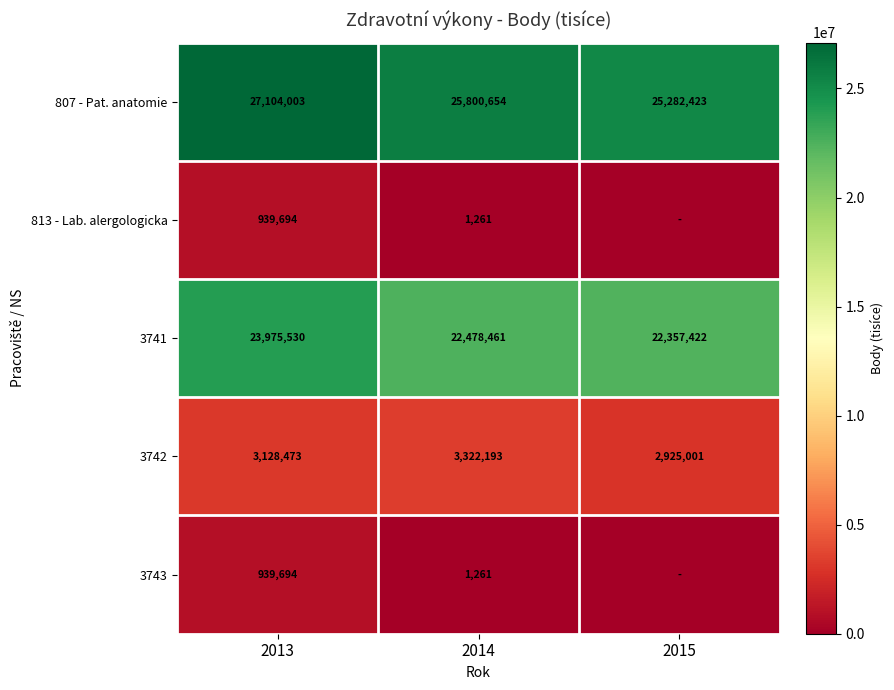

Which series changed the most between 2013 and 2014?

3741